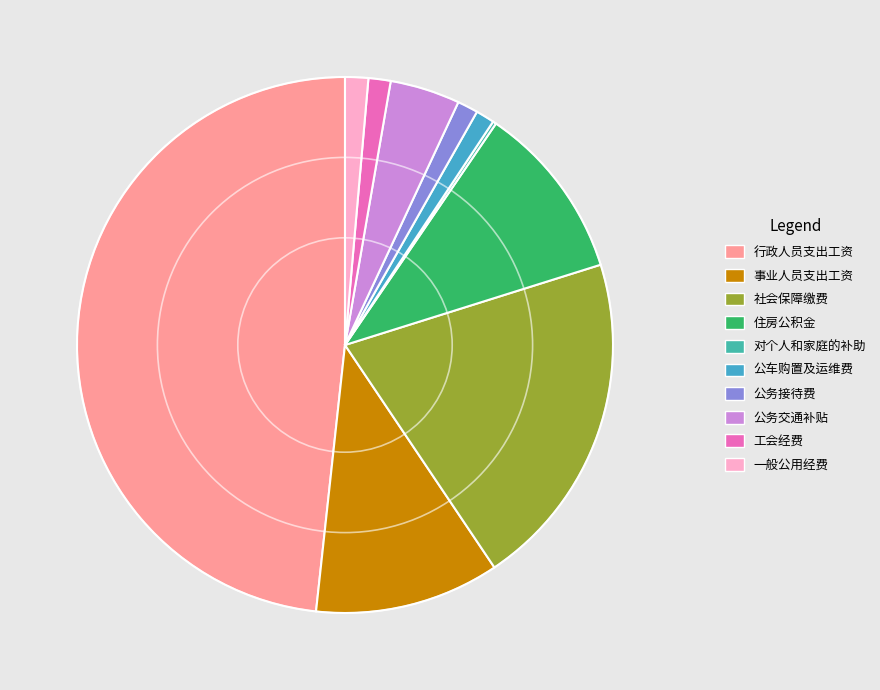

To the nearest percent, what portion does 公务接待费 represent?

1%